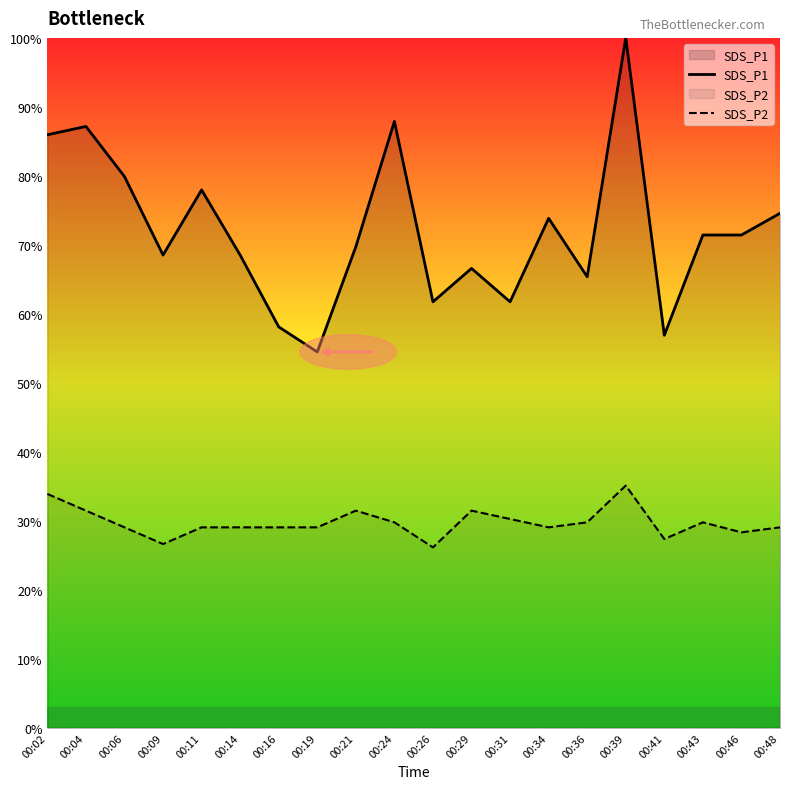

What are all the series names shown in the legend?

SDS_P1, SDS_P2